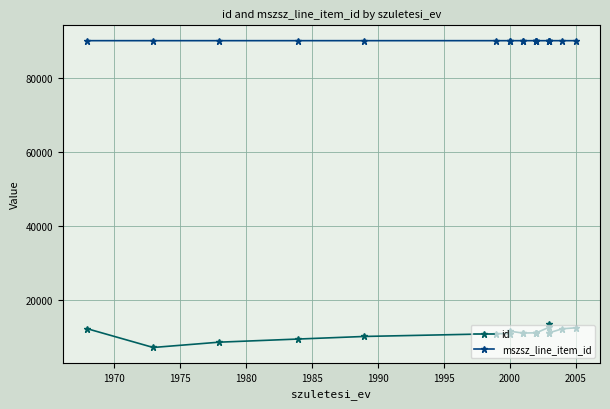

How many mszsz_line_item_id values are between 90155 and 90157?

20